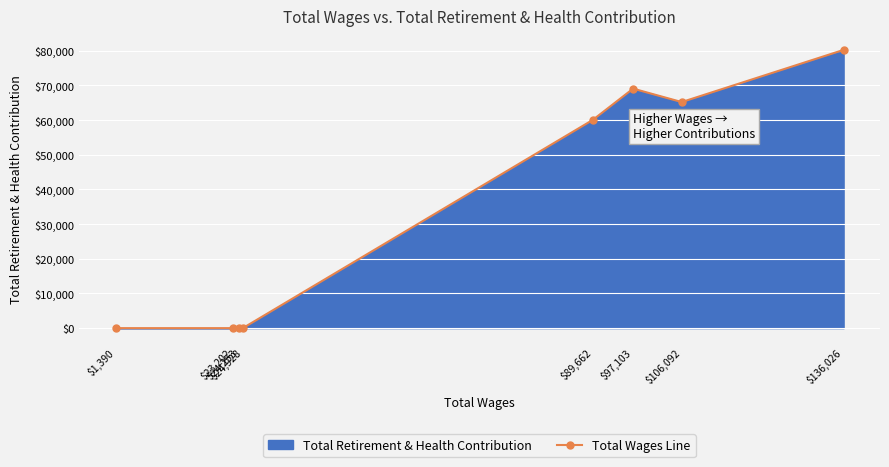

Rank the categories by value from lowest to highest.

$1,390, $23,202, $24,253, $24,928, $89,662, $106,092, $97,103, $136,026